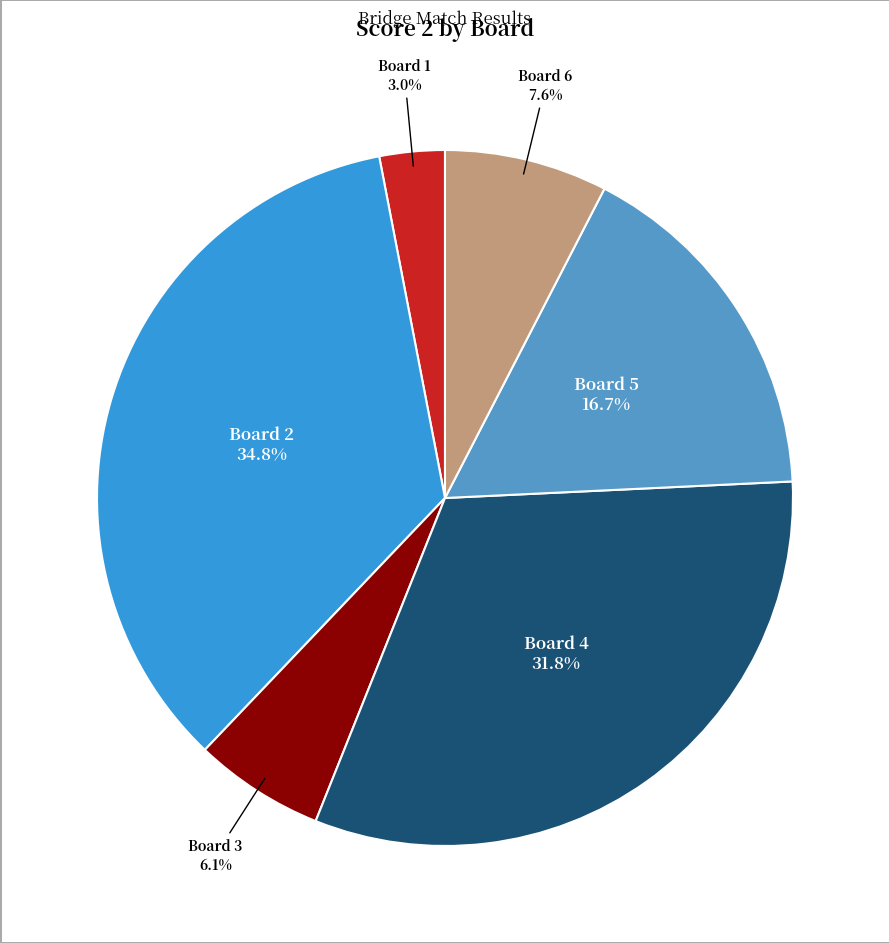

Between Board 4 and Board 3, which is larger?

Board 4